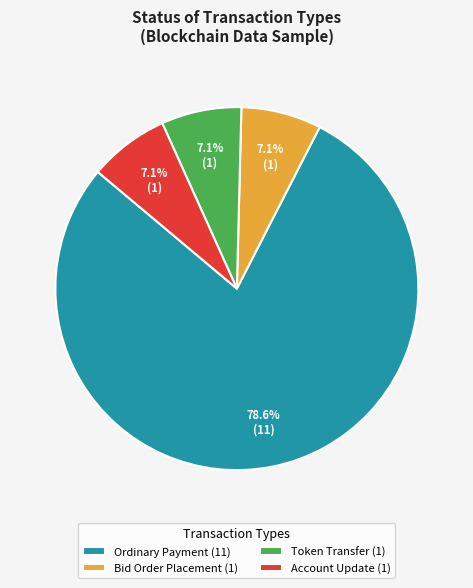

Which category has the biggest portion of the pie?

Ordinary Payment (11)